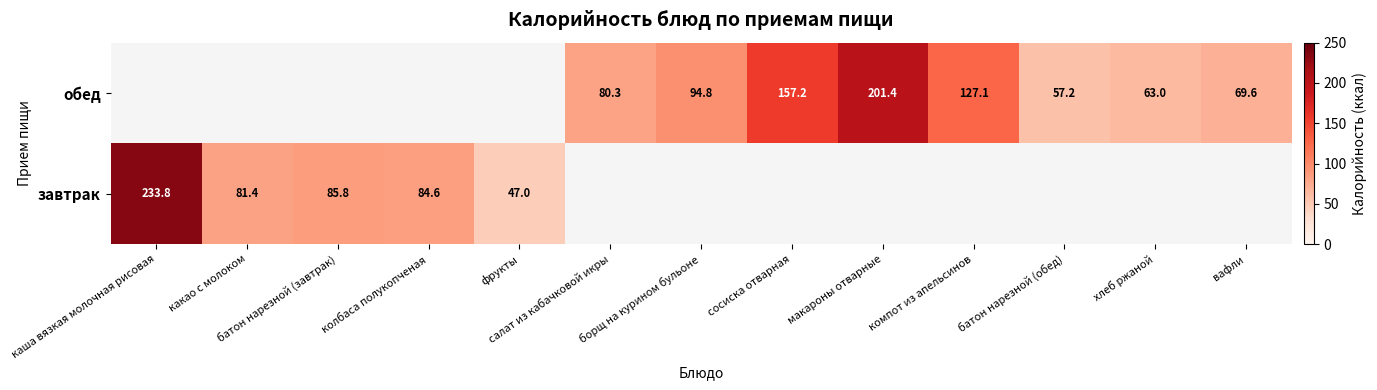

What is the difference between the обед values at хлеб ржаной and компот из апельсинов?

64.1